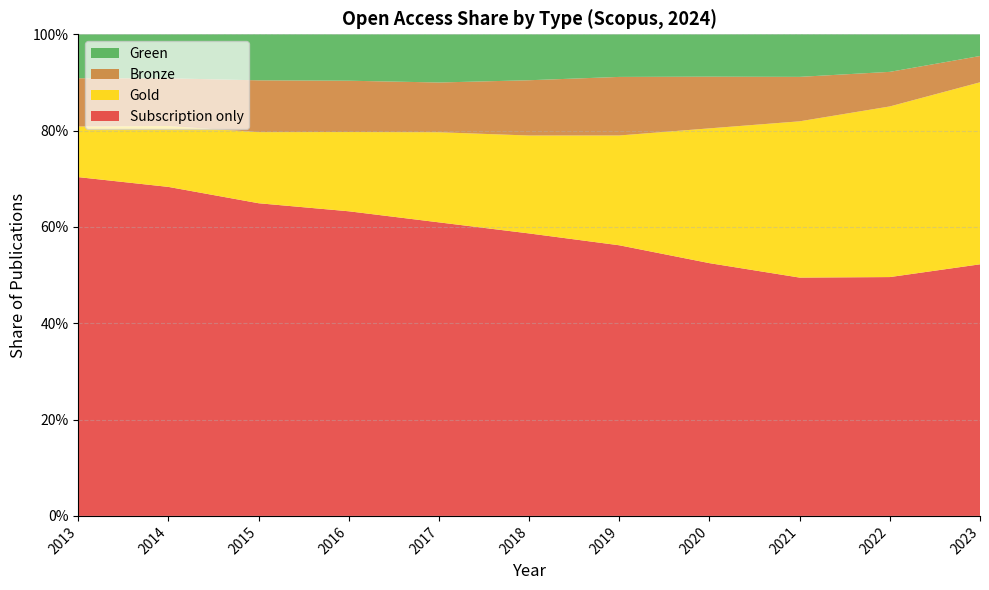

Reading left to right, what are all the values shown in this chart?

Bronze: 2013=0.1	2014=0.1	2015=0.1	2016=0.1	2017=0.1	2018=0.1	2019=0.1	2020=0.1	2021=0.1	2022=0.1	2023=0.1
Gold: 2013=0.1	2014=0.1	2015=0.1	2016=0.2	2017=0.2	2018=0.2	2019=0.2	2020=0.3	2021=0.3	2022=0.4	2023=0.4
Green: 2013=0.1	2014=0.1	2015=0.1	2016=0.1	2017=0.1	2018=0.1	2019=0.1	2020=0.1	2021=0.1	2022=0.1	2023=0.0
Subscription only: 2013=0.7	2014=0.7	2015=0.6	2016=0.6	2017=0.6	2018=0.6	2019=0.6	2020=0.5	2021=0.5	2022=0.5	2023=0.5